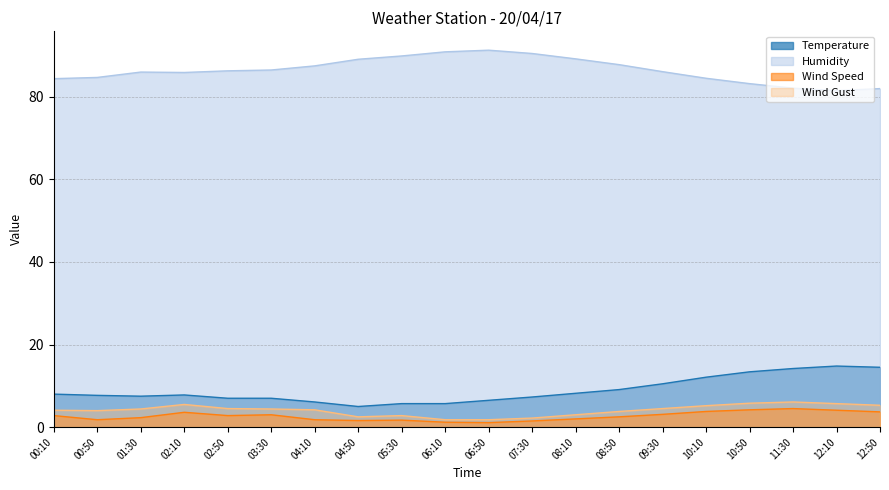

True or false: Wind Speed and Humidity intersect in this chart.

False